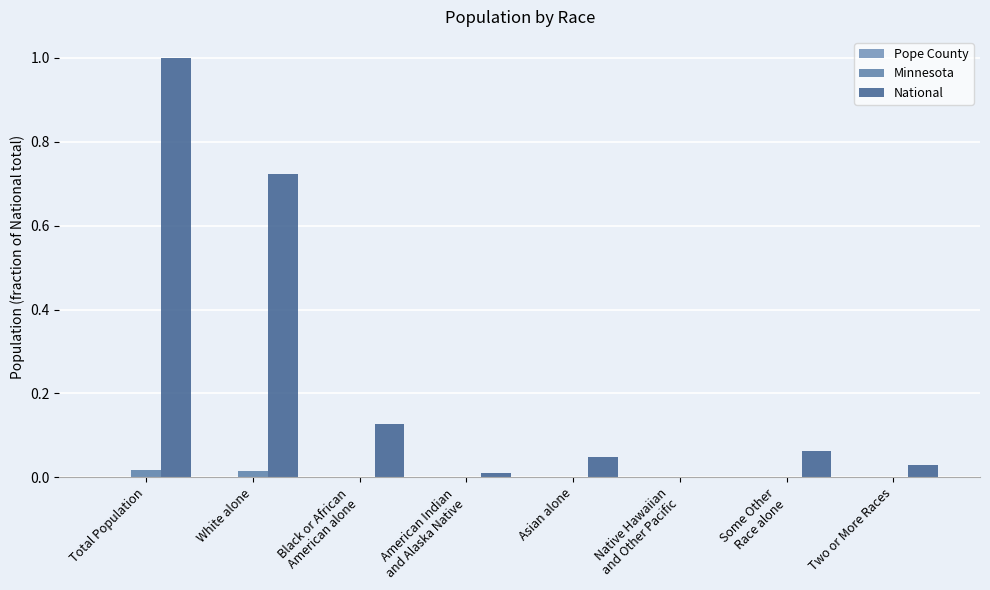

Which series has the widest spread of values?

National